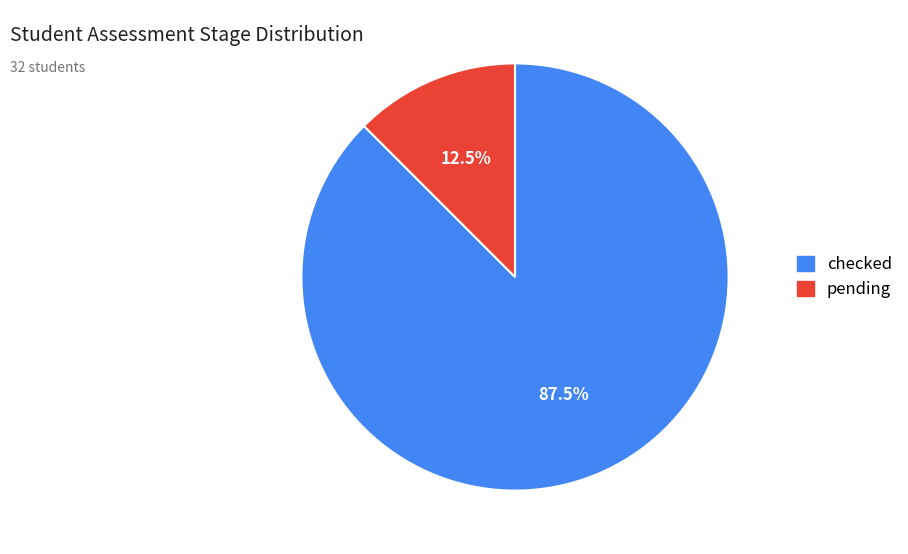

What is the ratio of the value at pending to the value at checked?

0.1